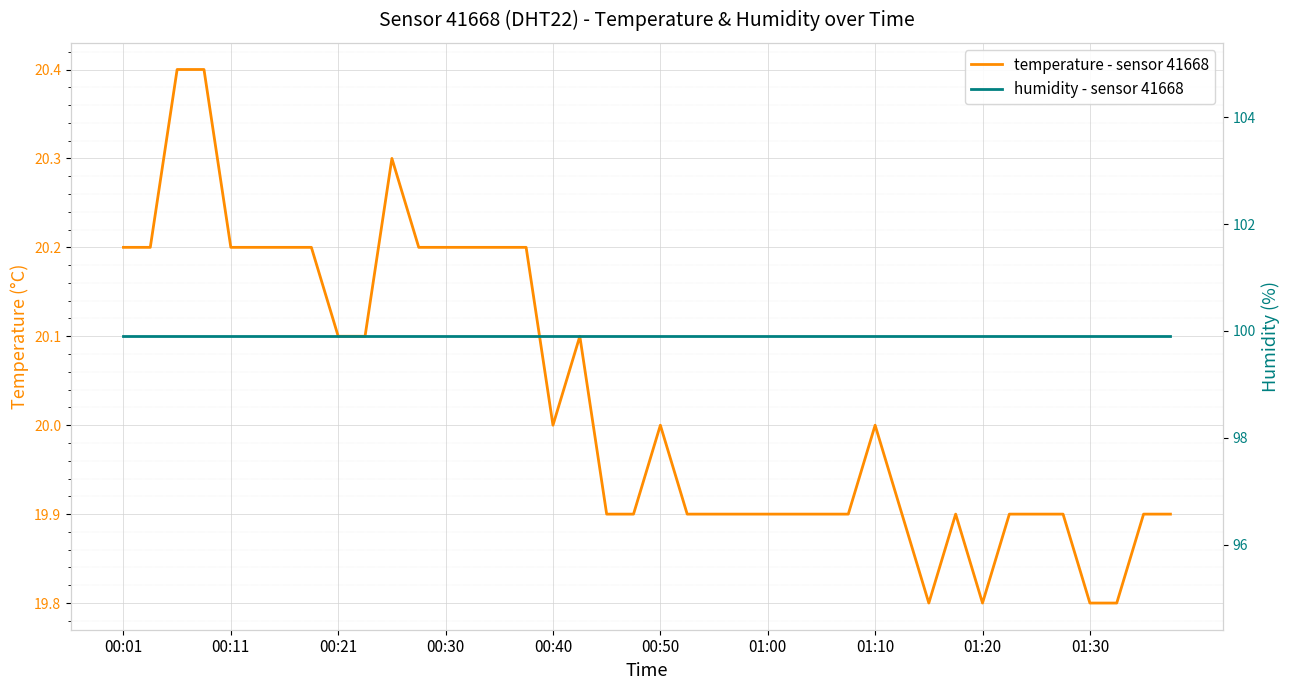

What is the difference between the highest and lowest values at 00:11?

79.7